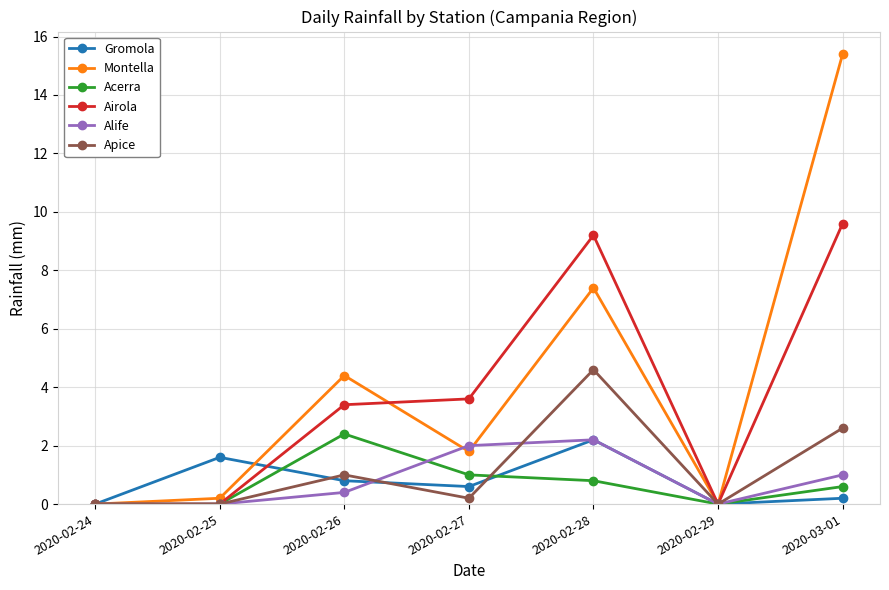

True or false: Apice has a value of 1.0 at 2020-02-26.

True